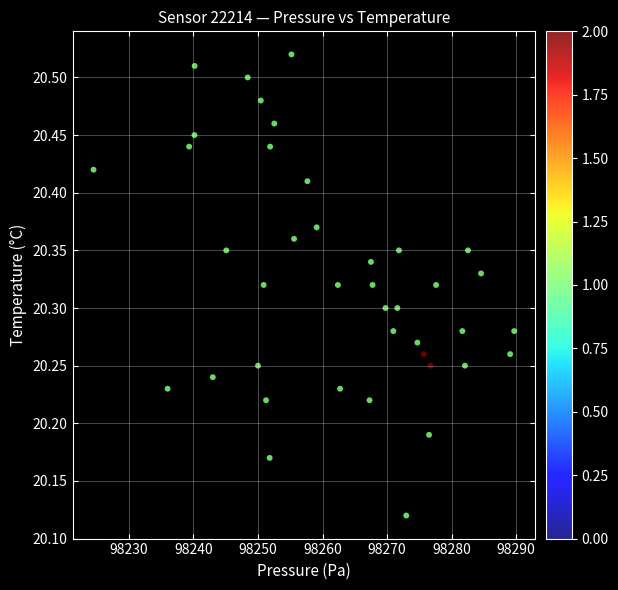

What is the range of Y values (max minus min)?

0.4